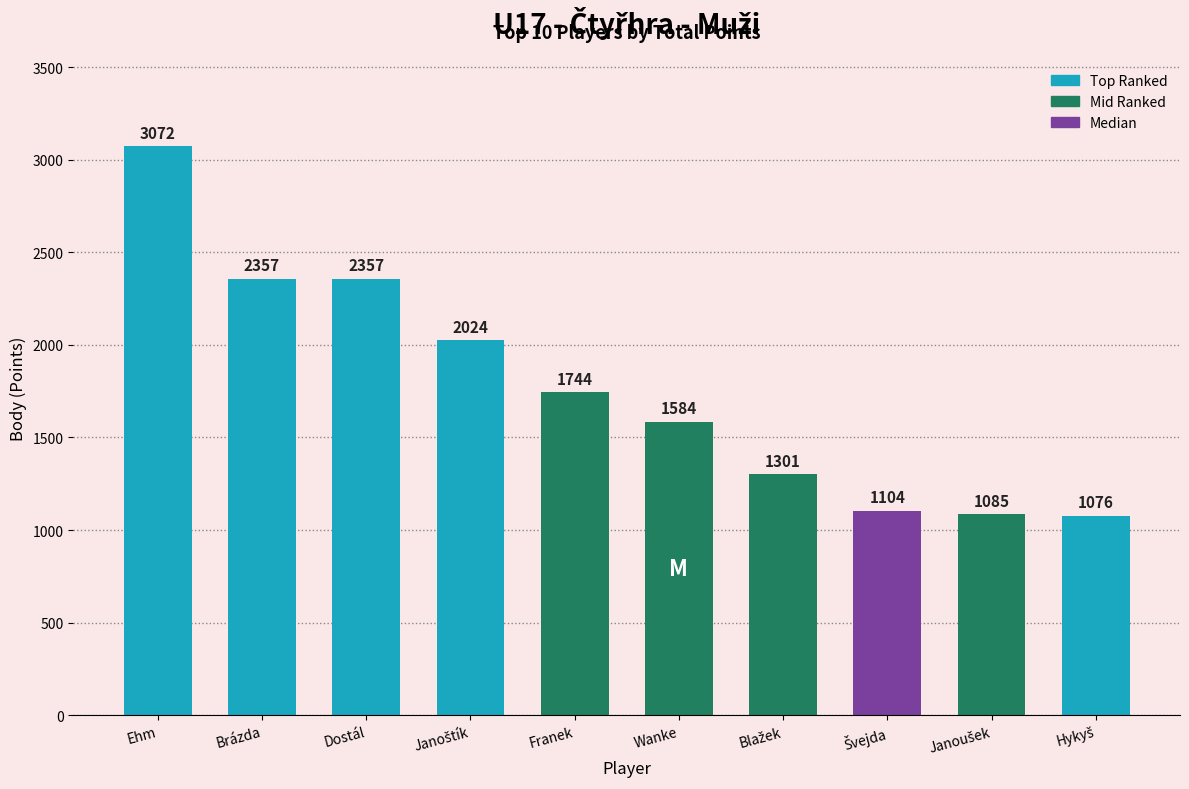

Reading left to right, transcribe all the data shown in this chart.

3072	2357	2357	2024	1744	1584	1301	1104	1085	1076